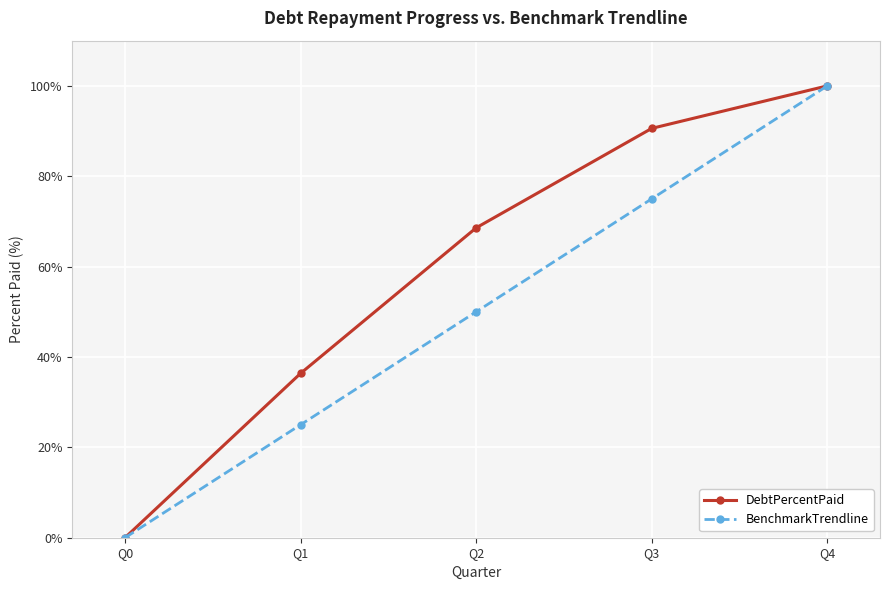

Is the value of BenchmarkTrendline at Q1 greater than the value of DebtPercentPaid at Q0?

Yes